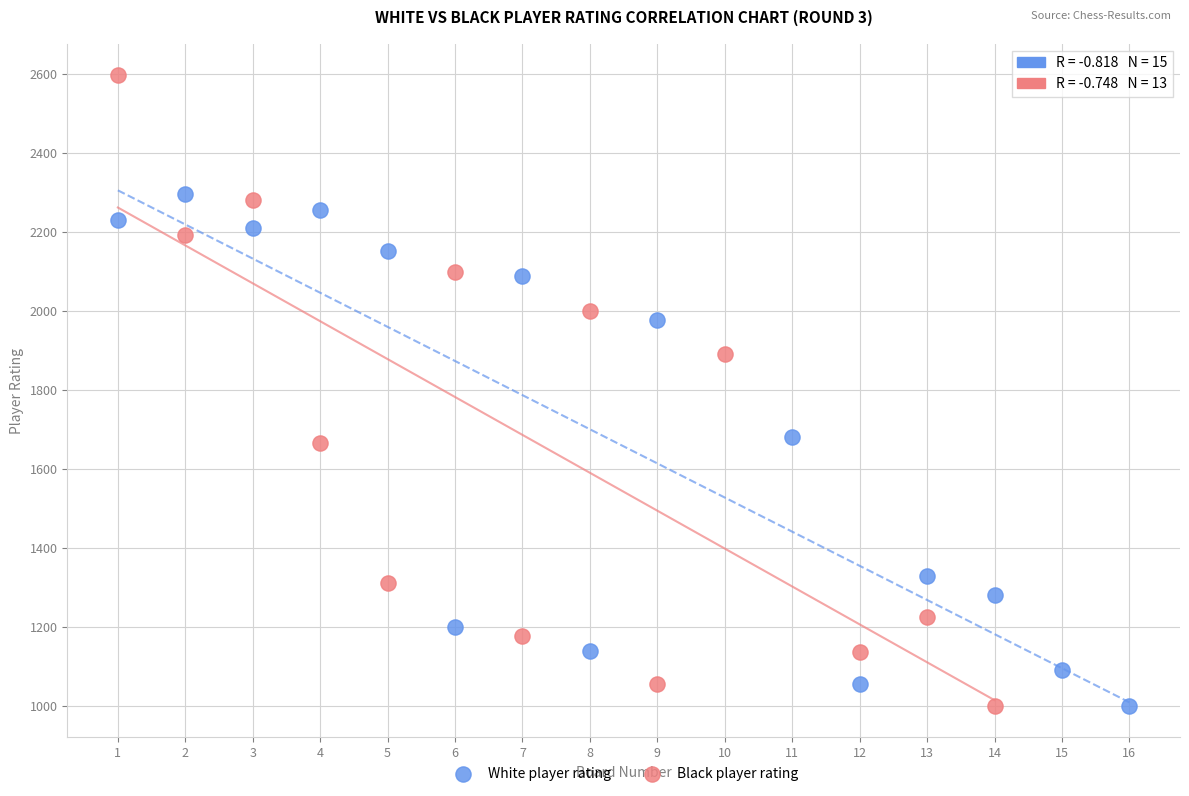

Which series contains the highest Y value?

Black player rating